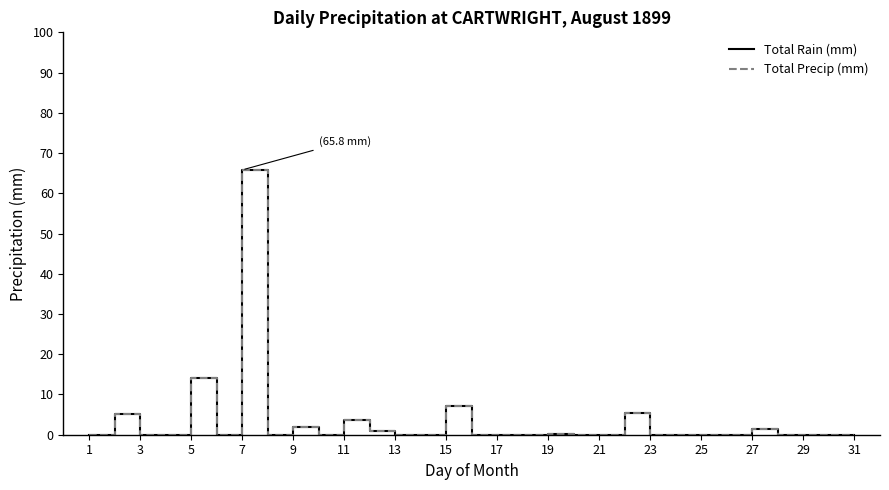

What is the maximum value shown in the chart?

65.8